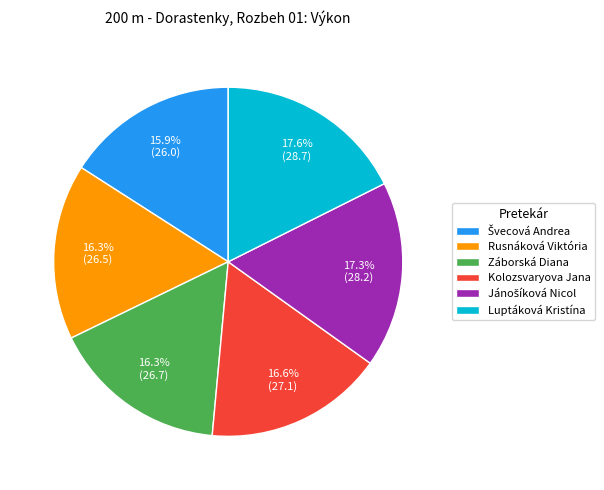

Is there a majority slice in this chart?

No